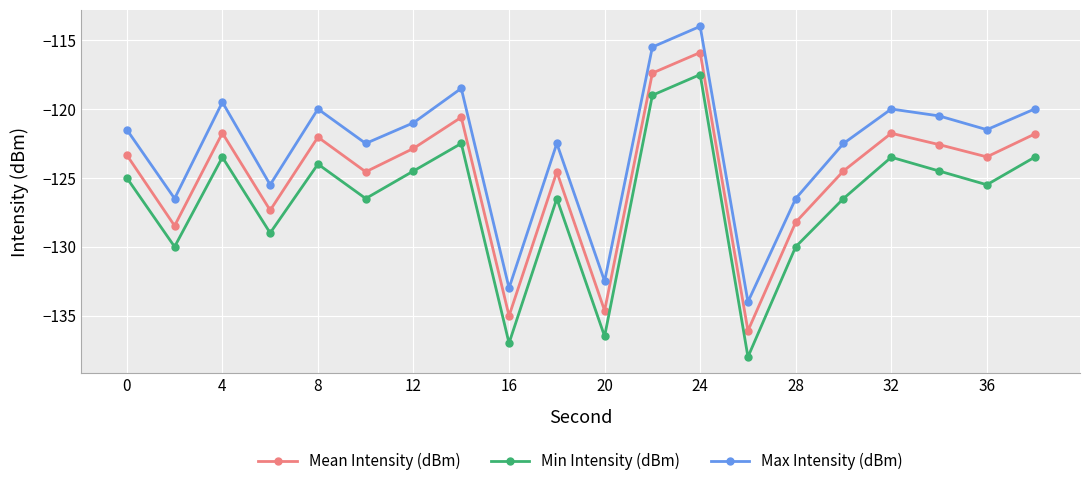

Which series has the largest total across all categories?

Max Intensity (dBm)